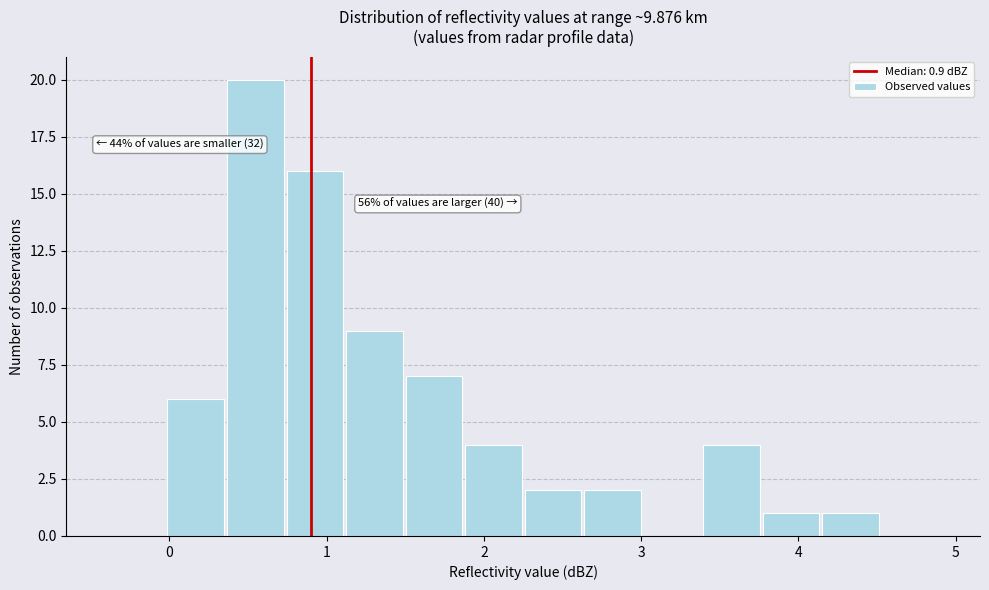

Around what value on the x-axis is the tallest bar? Give the approximate position of its centre, as read against the axis.

0.5